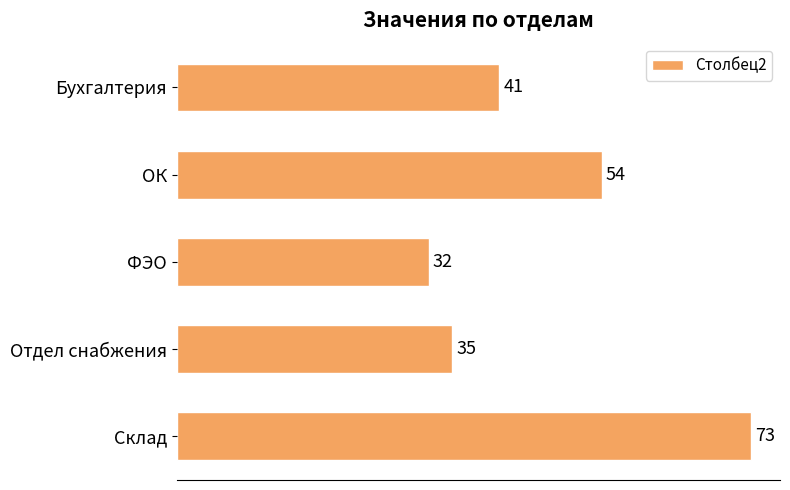

What is the change in value from Бухгалтерия to Отдел снабжения?

-6